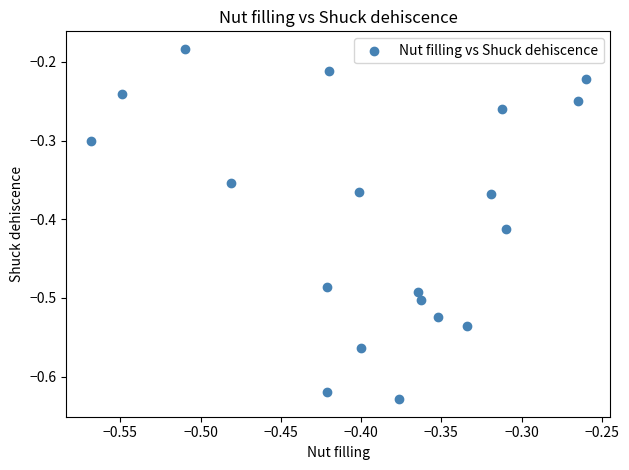

What is the range of Y values (max minus min)?

0.4